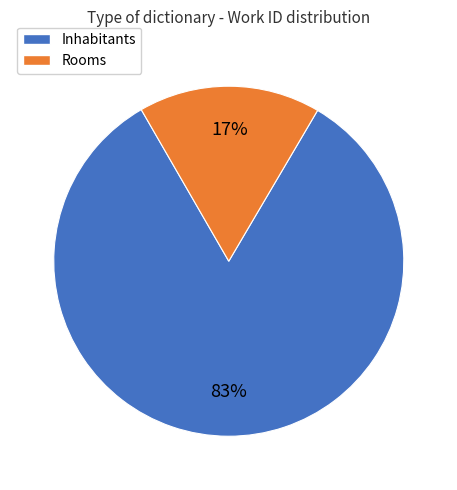

Is there any slice that represents more than half of the pie?

Yes